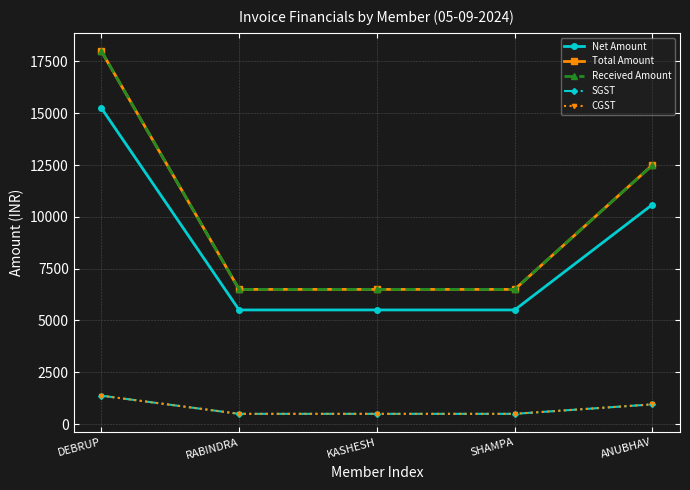

Does the chart have visible grid lines?

Yes